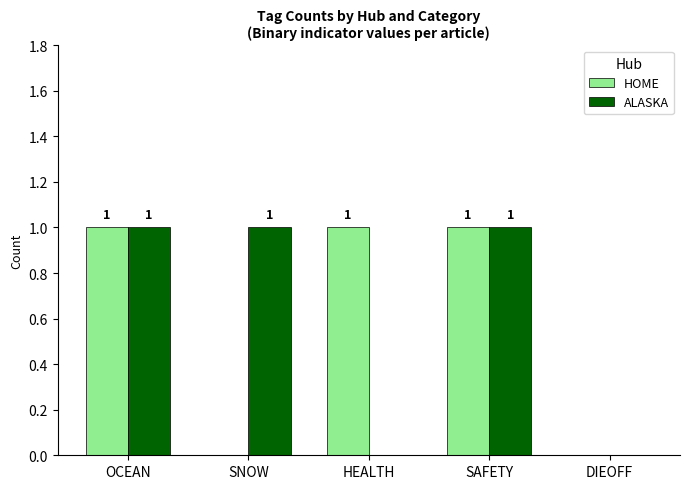

Is the value of ALASKA at SNOW greater than the value of HOME at DIEOFF?

Yes